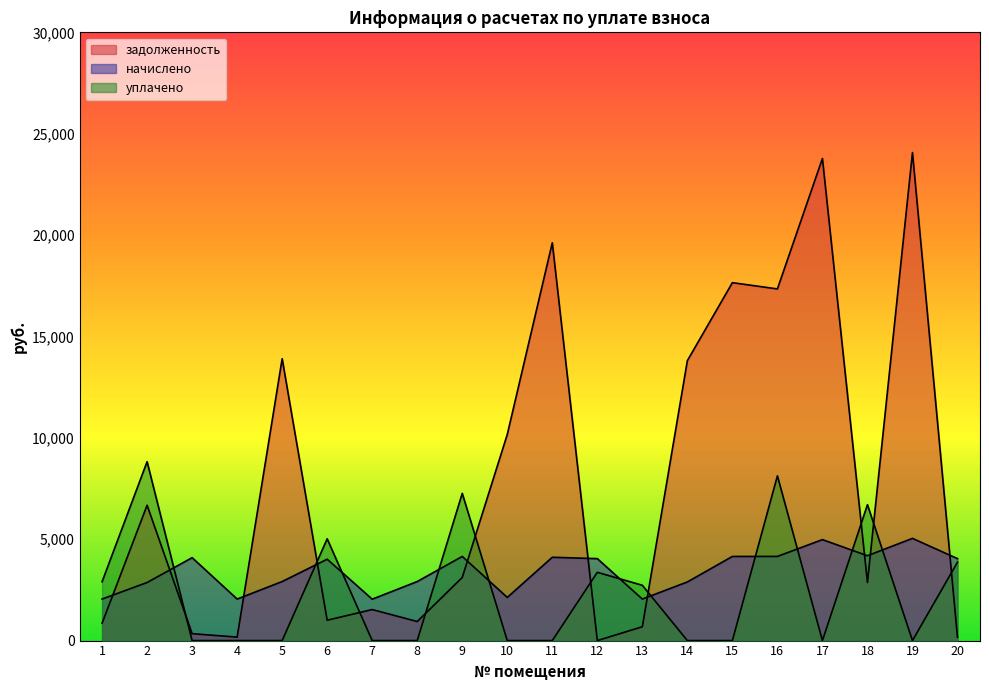

What is the maximum value for начислено?

5041.8